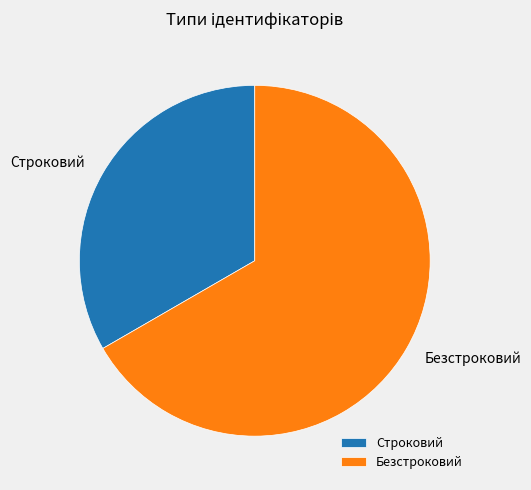

Count the number of slices in the pie.

2